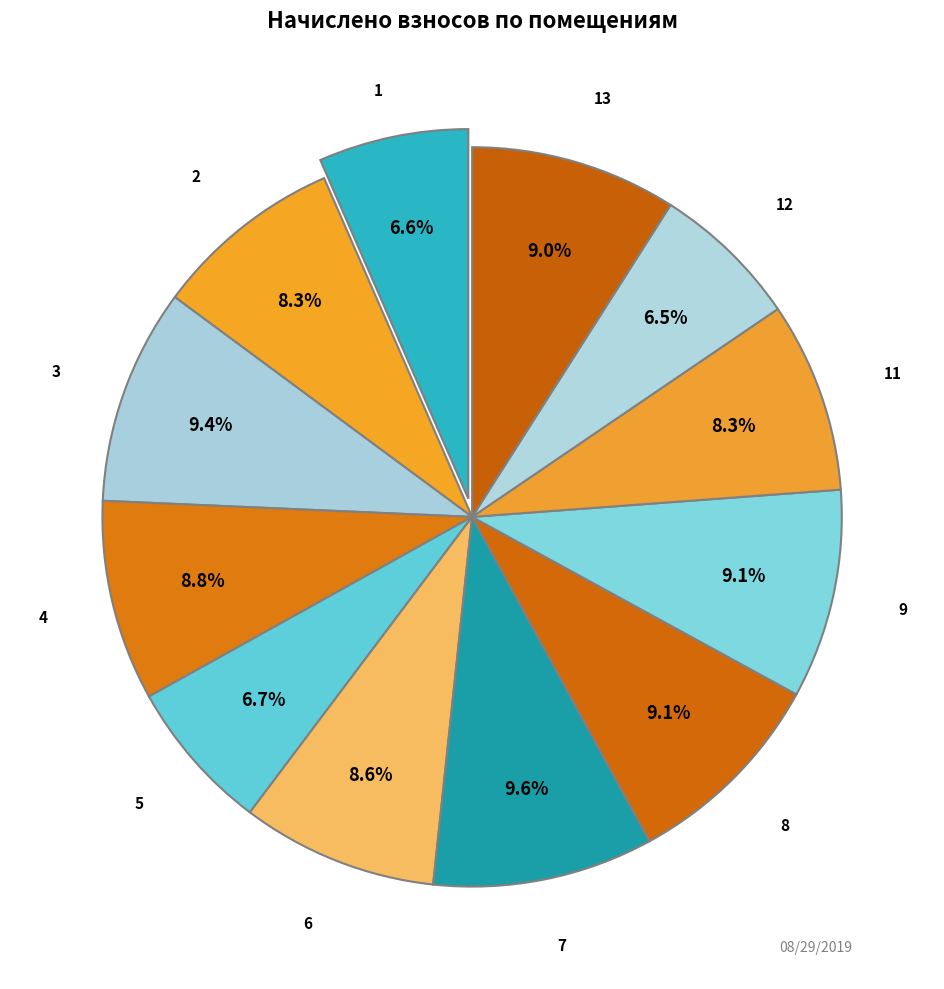

Count the number of slices in the pie.

12